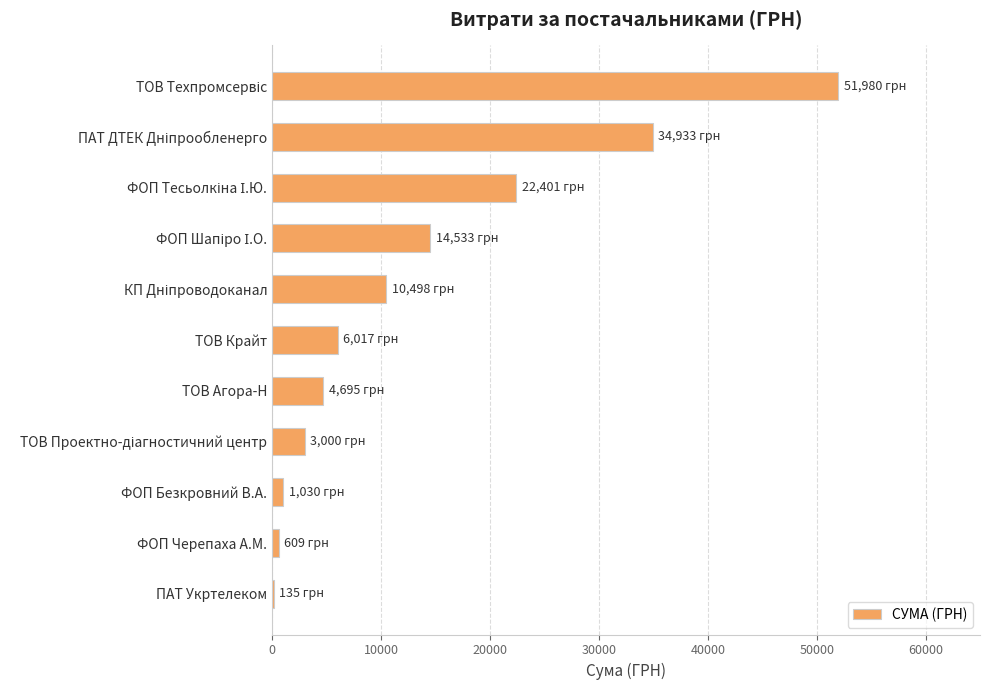

What is the maximum value shown in the chart?

51980.0